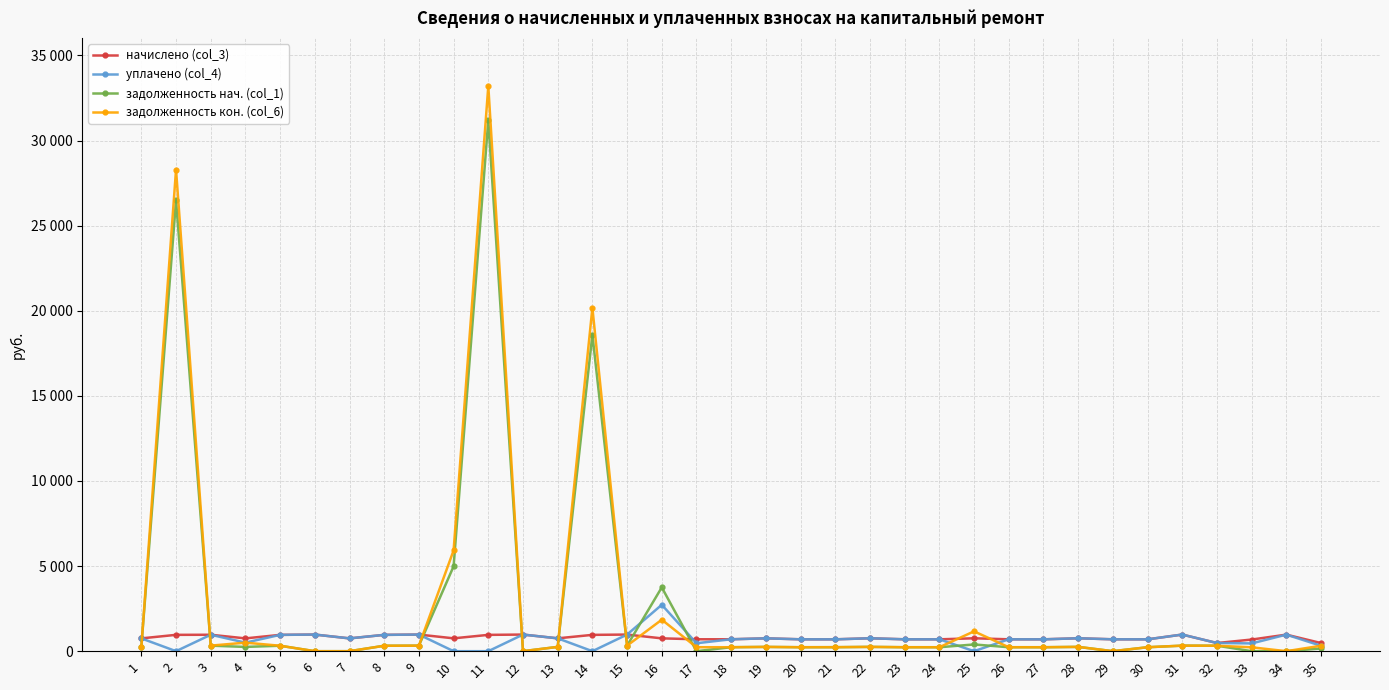

At which category does начислено (col_3) reach its first local peak?

3